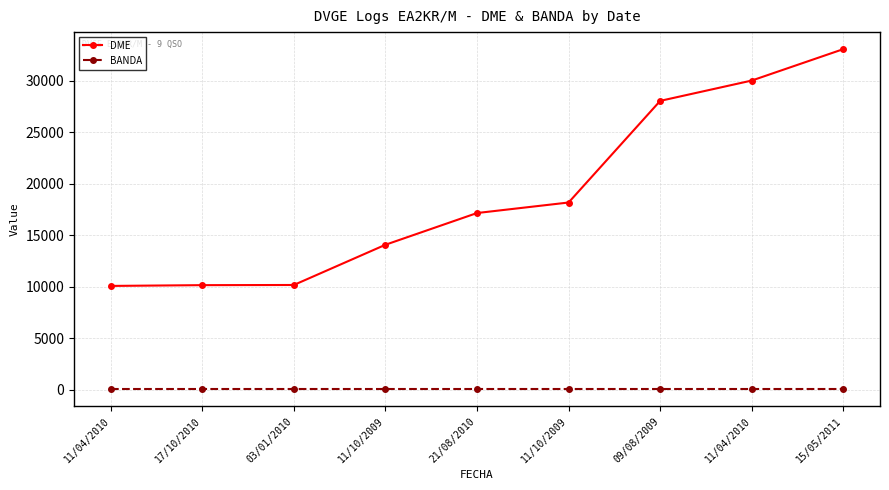

What are all the series names shown in the legend?

DME, BANDA